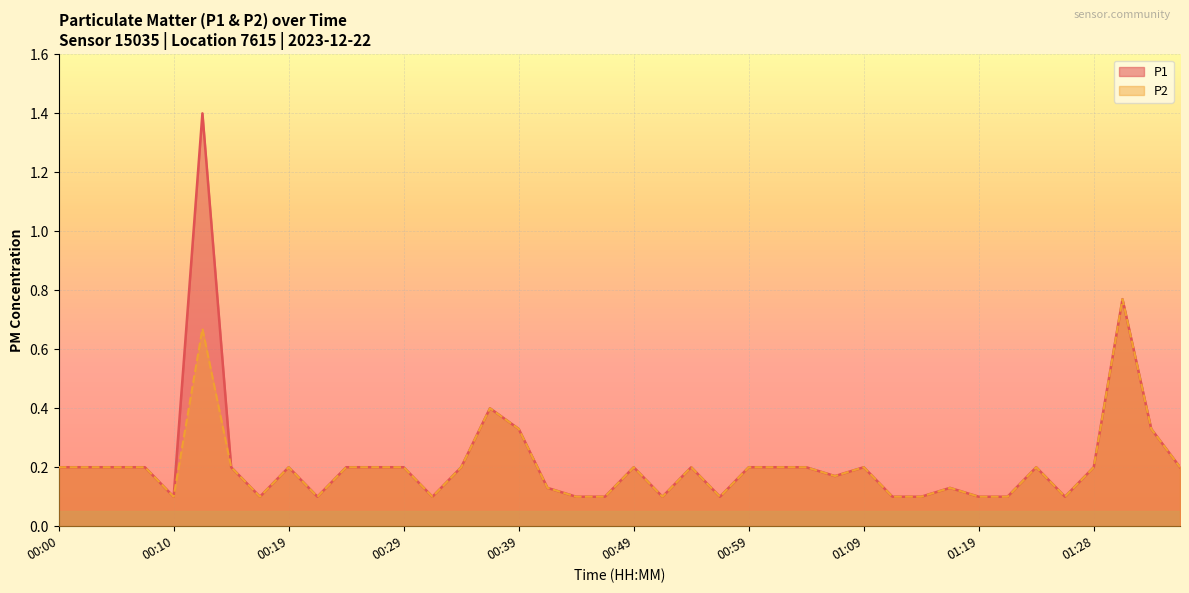

Does the chart display data point markers on the line(s)?

No